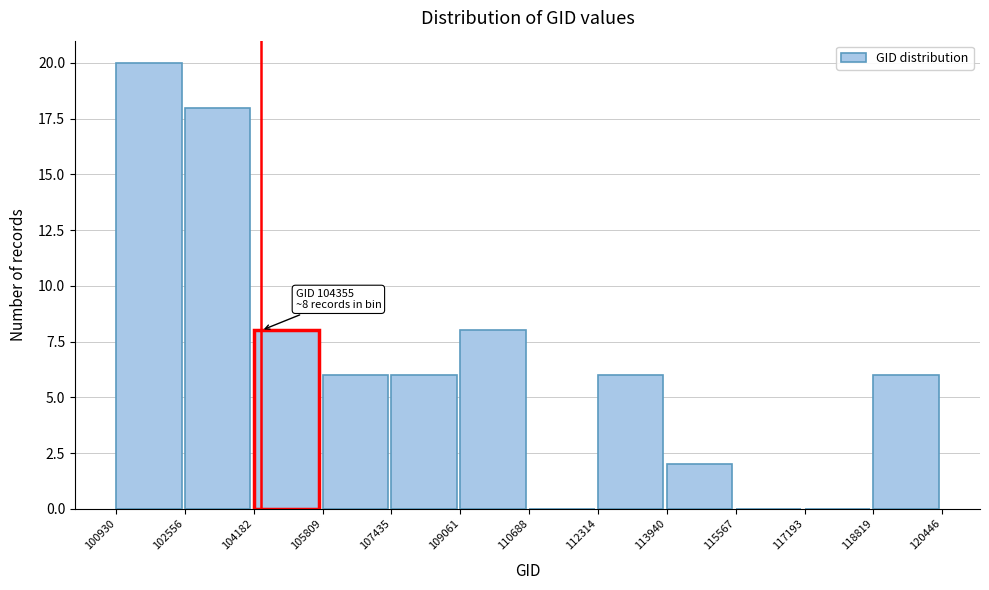

Which range on the x-axis has the tallest bar?

100930 to 102556